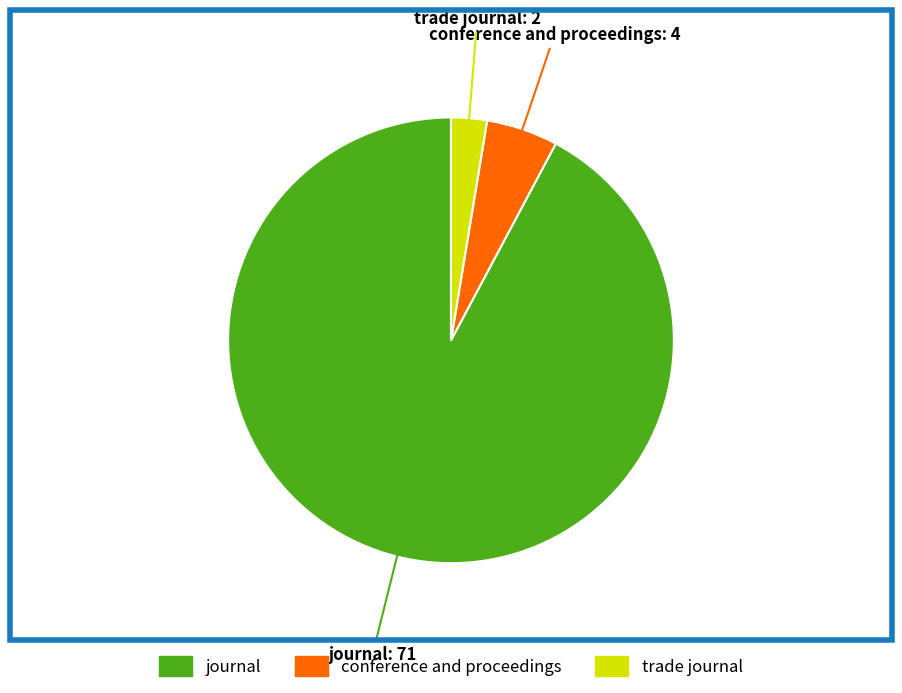

Is there a majority slice in this chart?

Yes